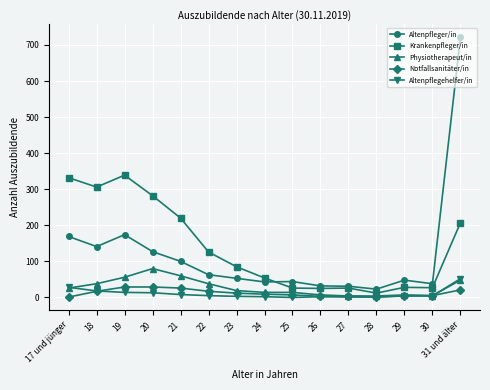

True or false: Altenpflegehelfer/in and Krankenpfleger/in intersect in this chart.

False